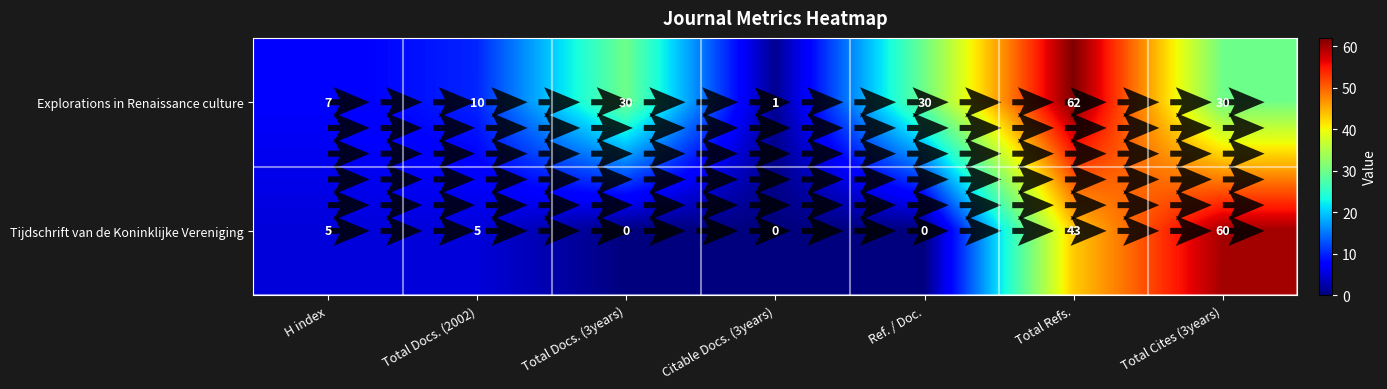

What is the sum of all Tijdschrift van de Koninklijke Vereniging values?

113